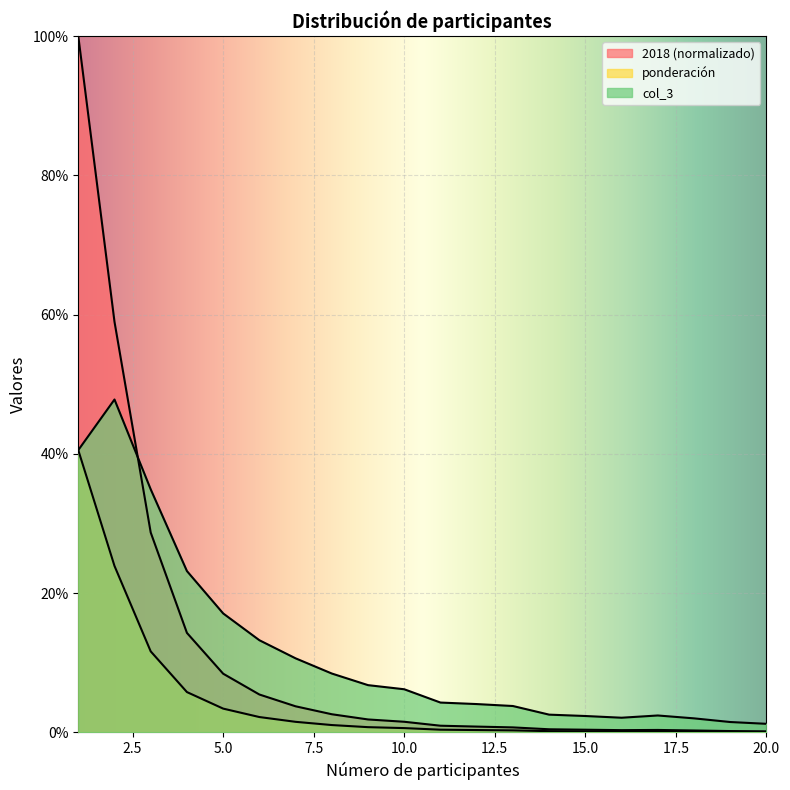

List the series in order of their peak value, lowest first.

ponderación, col_3, 2018